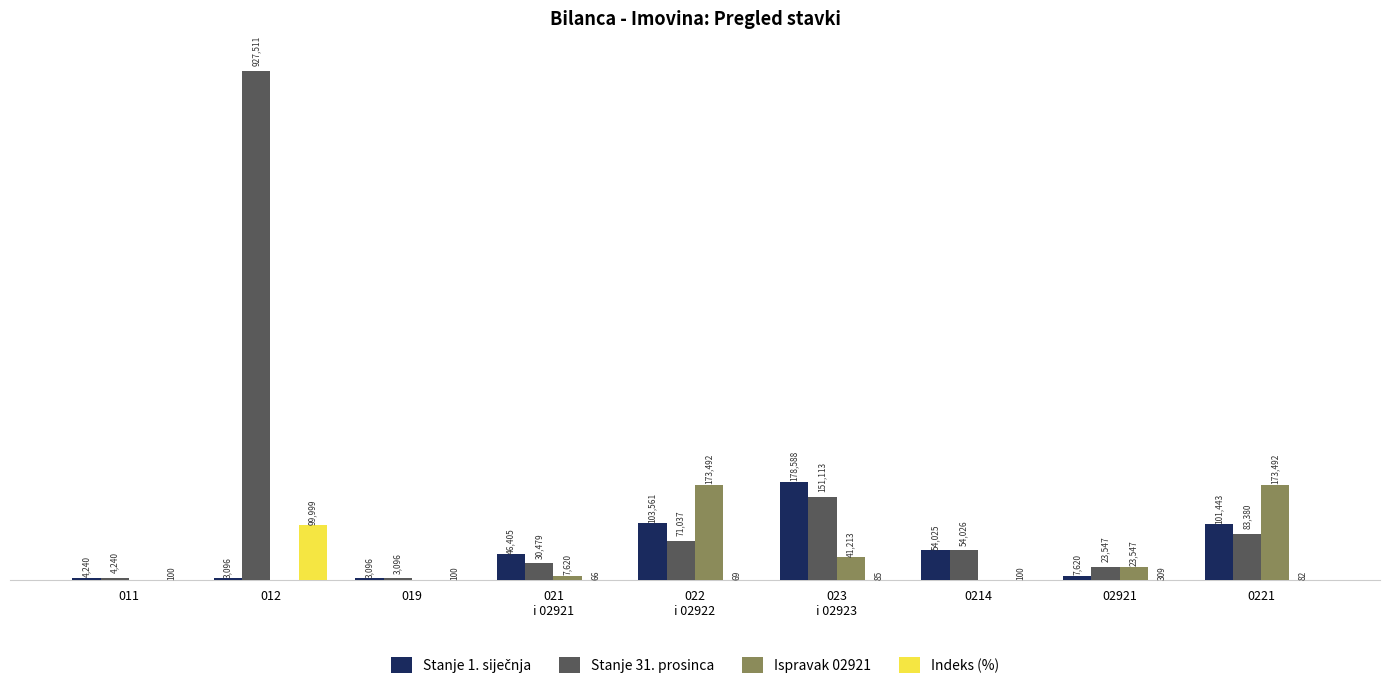

Is the value of Stanje 31. prosinca at 0221 greater than the value of Ispravak 02921 at 0214?

Yes